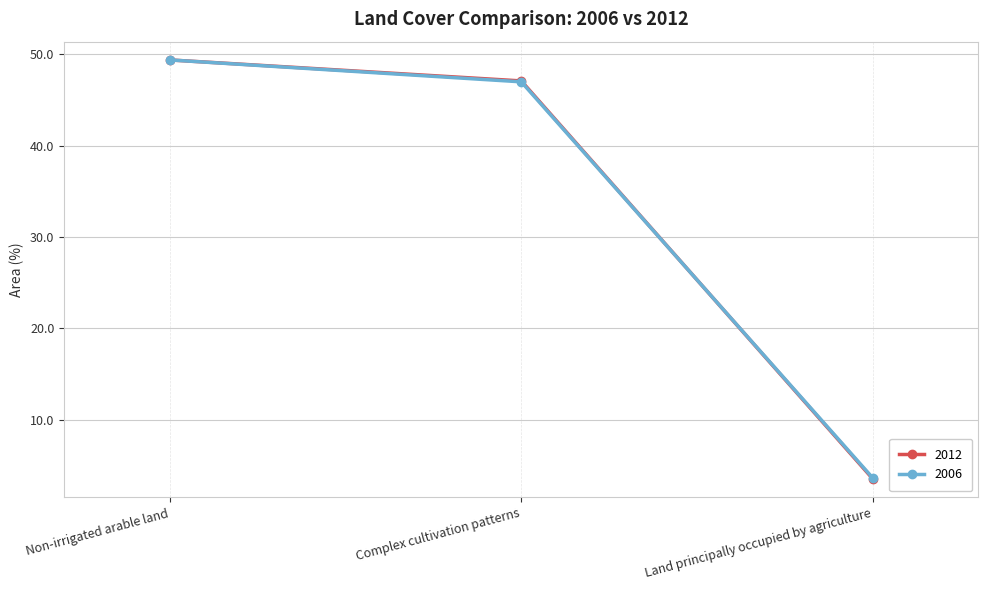

Which category has the lowest value in the 2006 series?

Land principally occupied by agriculture